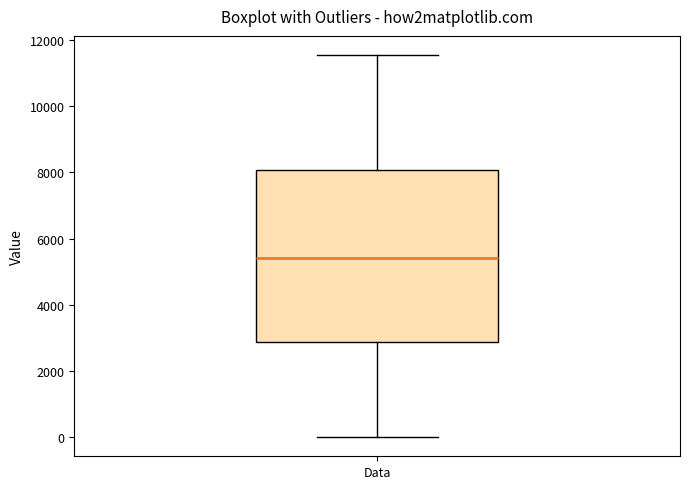

Read this box plot against the y-axis: the position of the median line, the range covered by the box, and the ends of both whiskers. The values are not printed on the chart, so give them approximately, as read against the axis.

median 5400, box 2800 to 8000, whiskers 0 to 11600